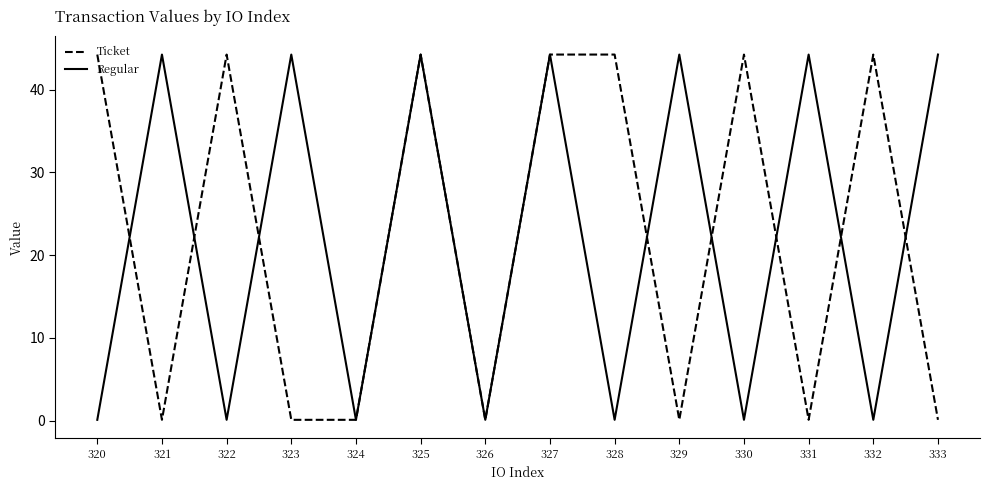

The Ticket series shows 28.6 at 328. True or false?

False